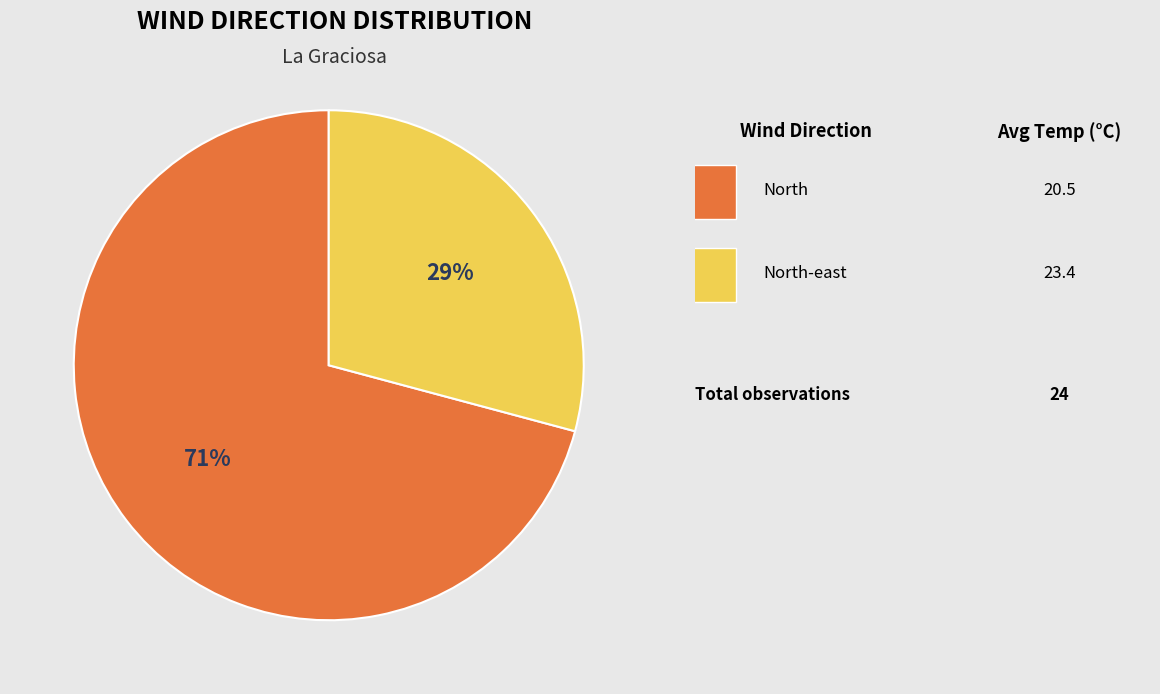

To the nearest percent, what is the average slice percentage?

50%